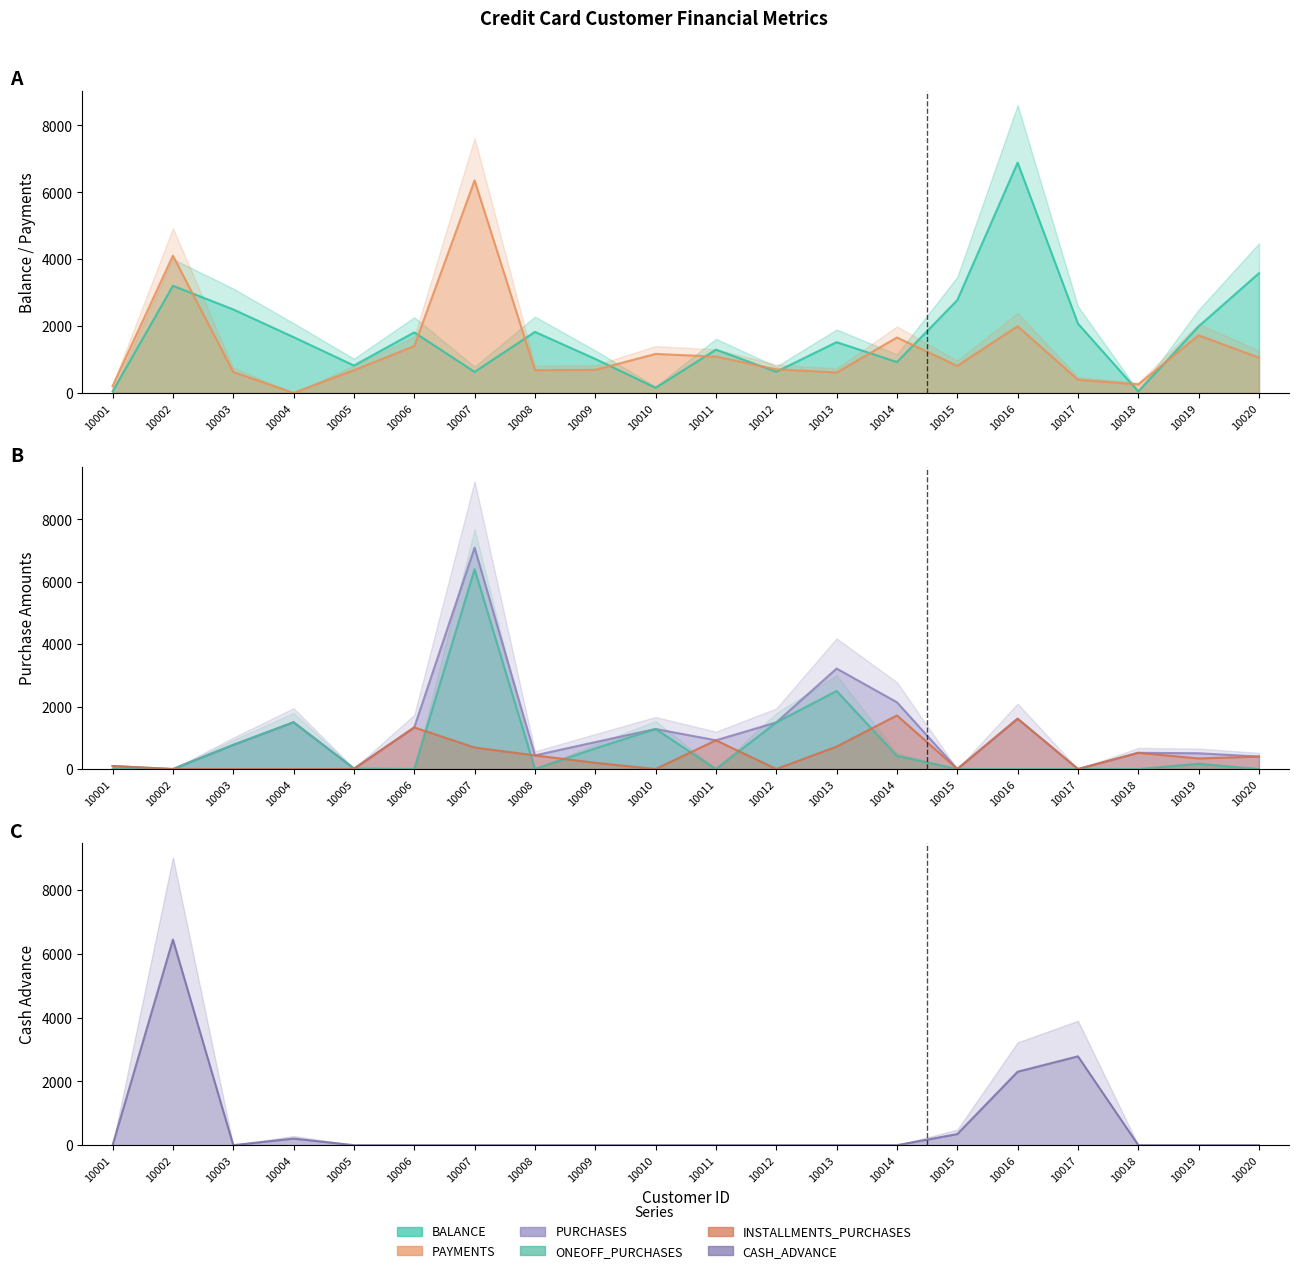

What is the greatest value displayed?

7091.0